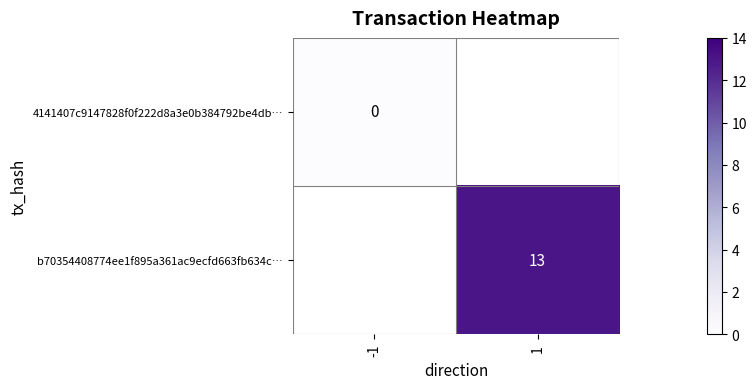

Is the value of b70354408774ee1f895a361ac9ecfd663fb634c… at 1 greater than the value of 4141407c9147828f0f222d8a3e0b384792be4db… at -1?

Yes